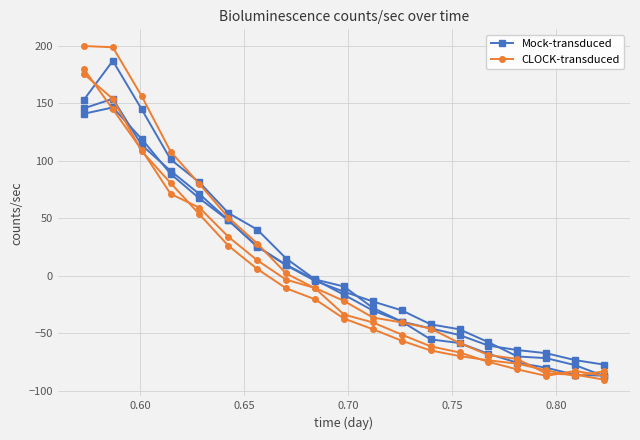

How many series are shown in this chart?

2